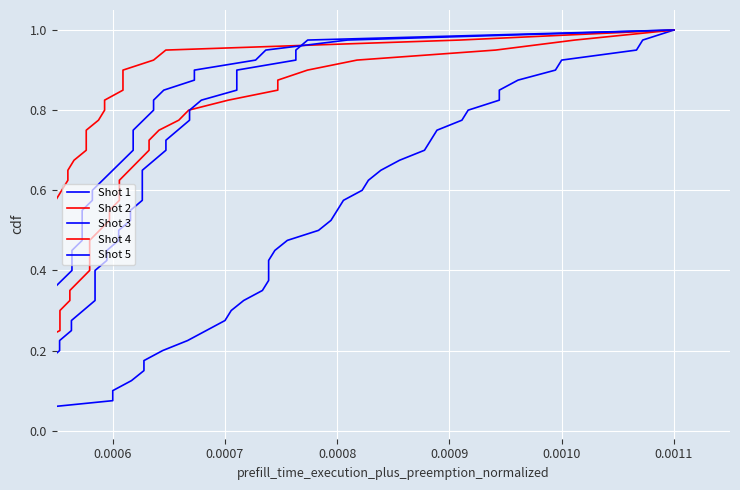

List the series in order of their peak value, highest first.

Shot 1, Shot 2, Shot 3, Shot 4, Shot 5